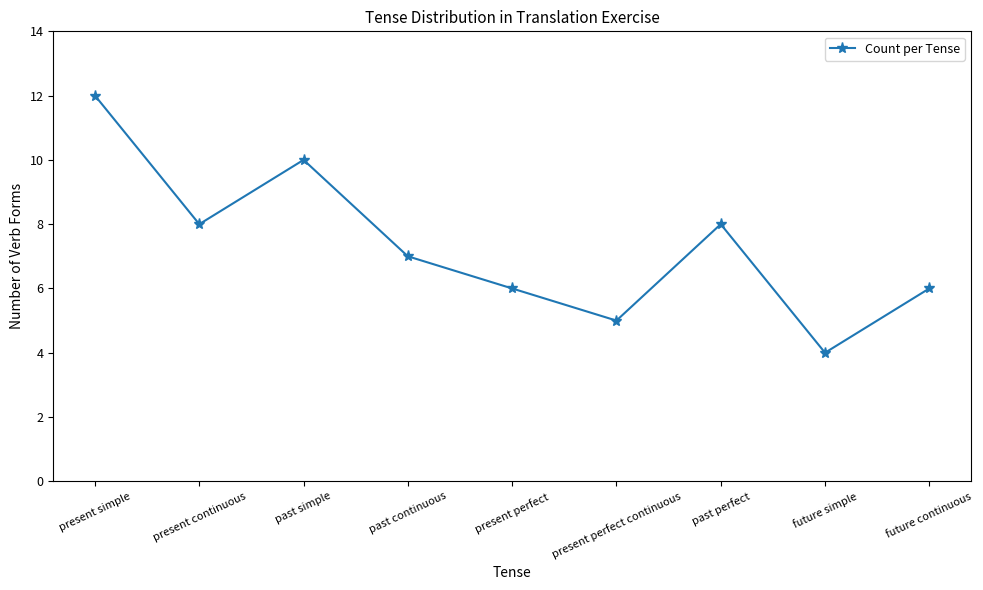

What is the minimum value shown in the chart?

4